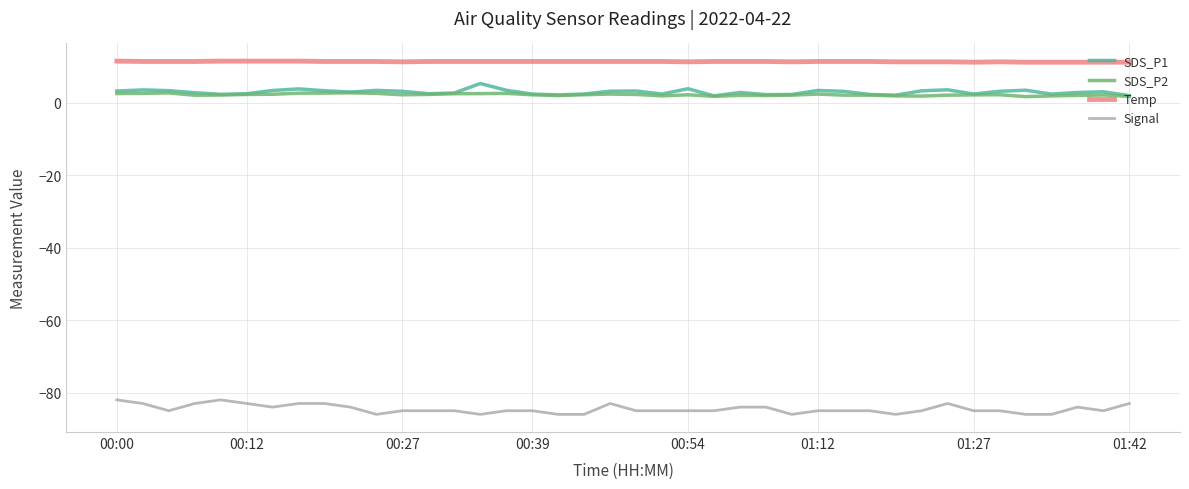

What is the highest value of the Signal series?

-82.0